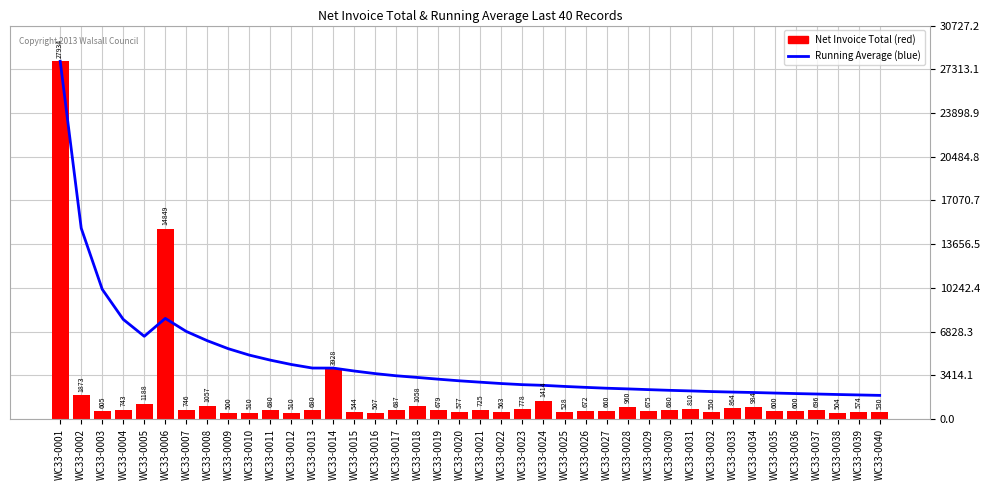

Is the value of Net Invoice Total at WC33-0034 greater than the value of Running Average at WC33-0033?

No